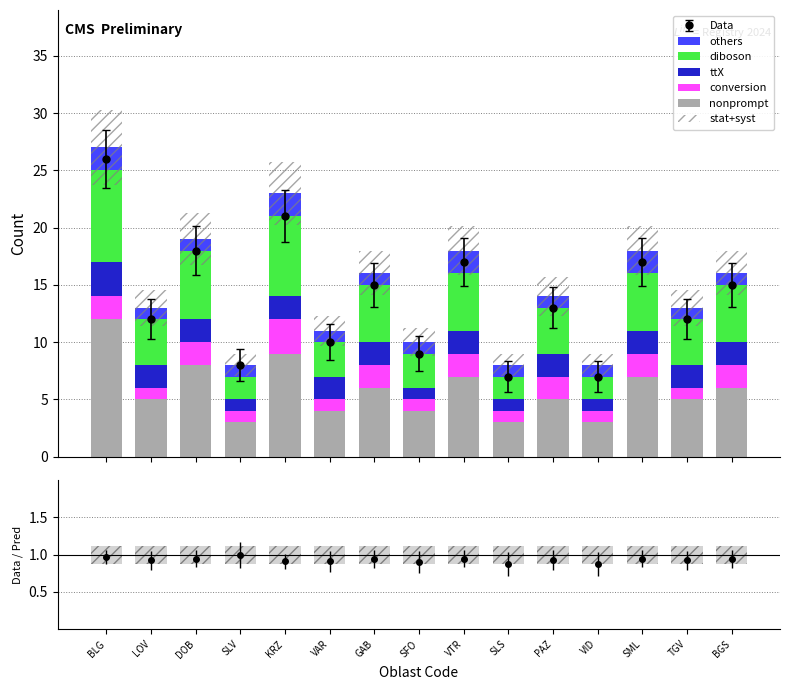

How many groups of bars are there?

15